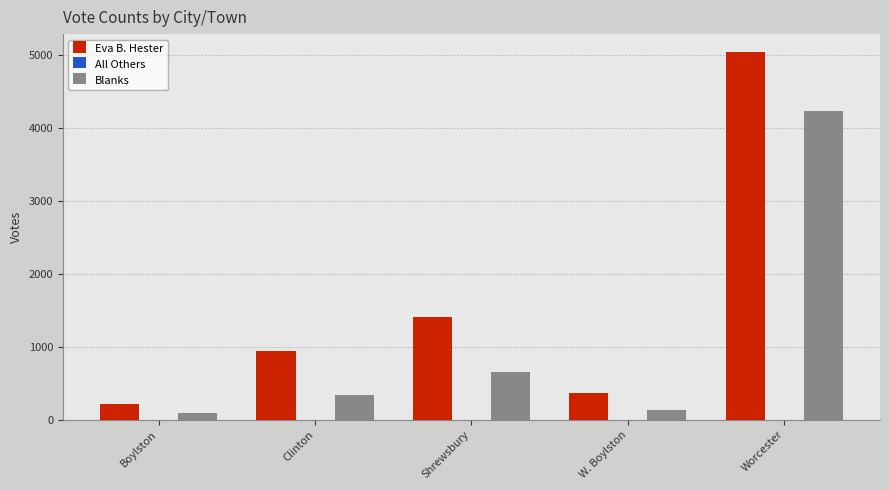

Is it true that Eva B. Hester equals 7666 at Worcester?

False